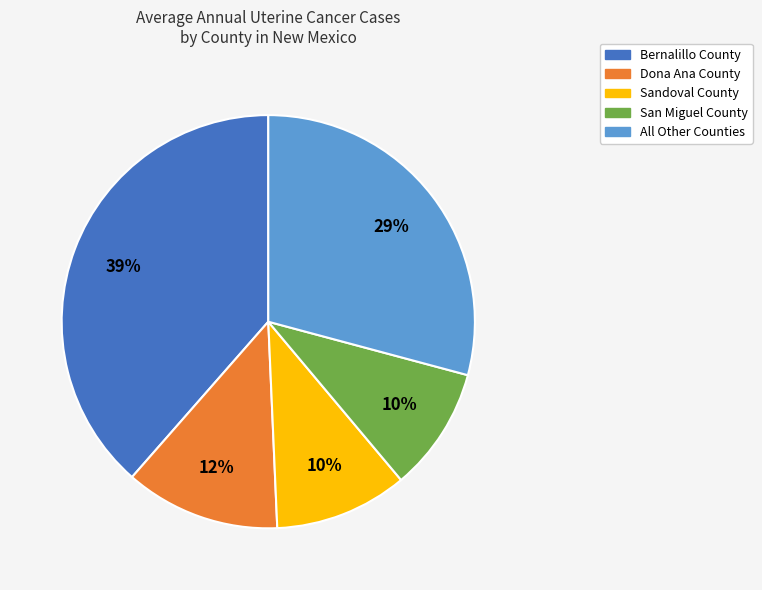

To the nearest percent, what is the average slice percentage?

20%